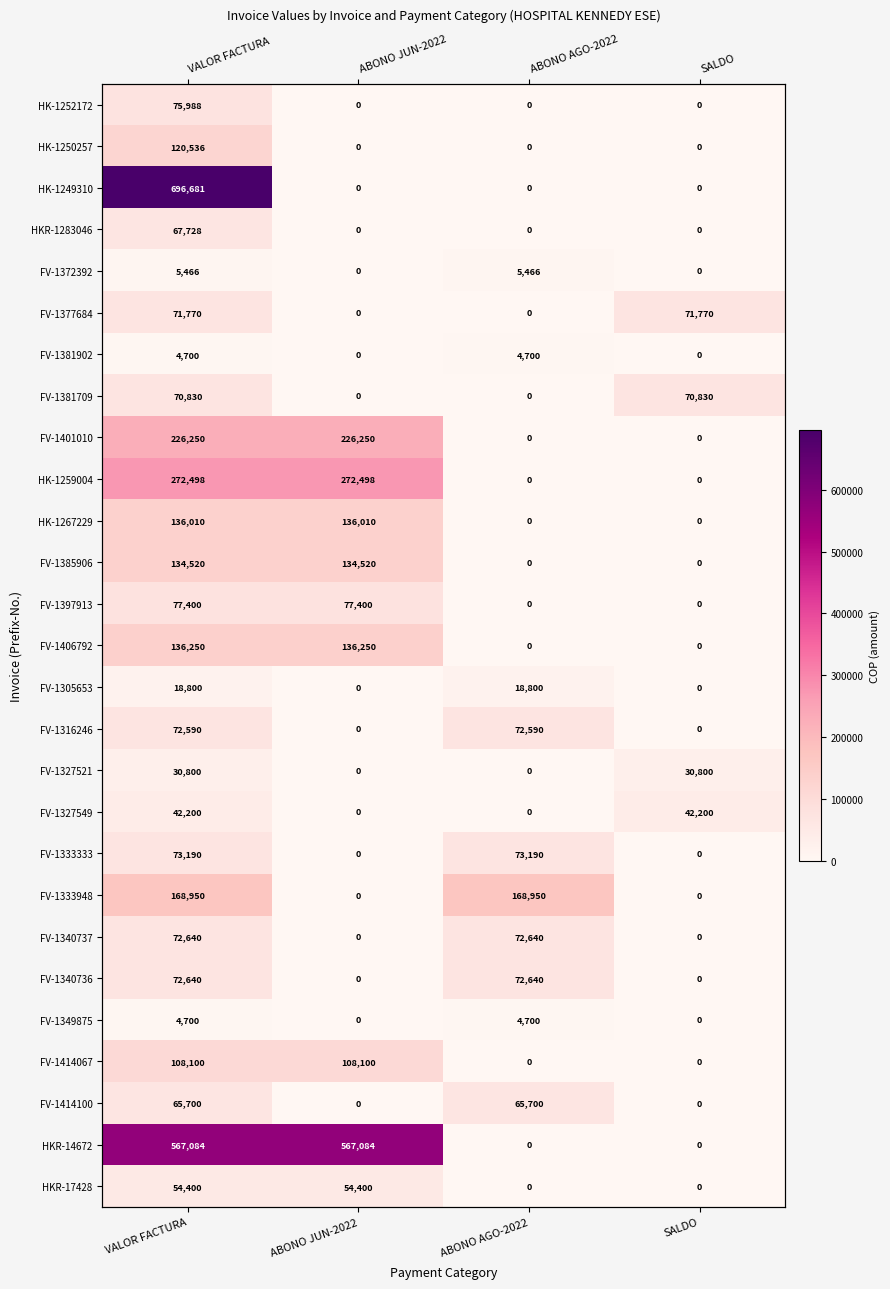

At which label does FV-1327549 reach its minimum?

ABONO JUN-2022